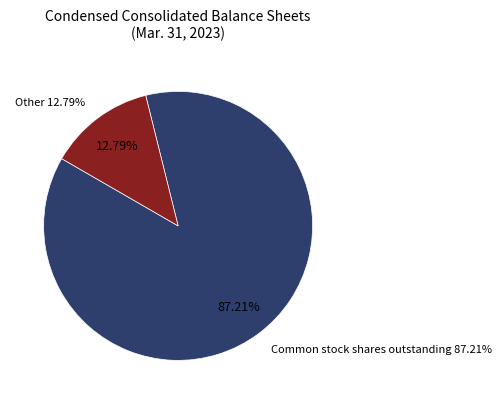

Does Preferred stock shares outstanding account for over 50% of the chart?

No